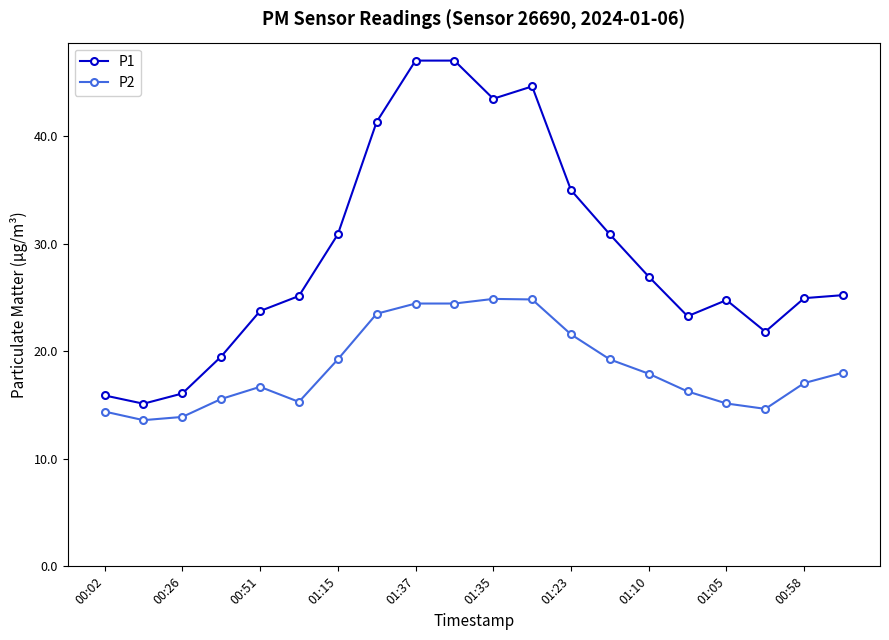

Which series has the widest spread of values?

P1